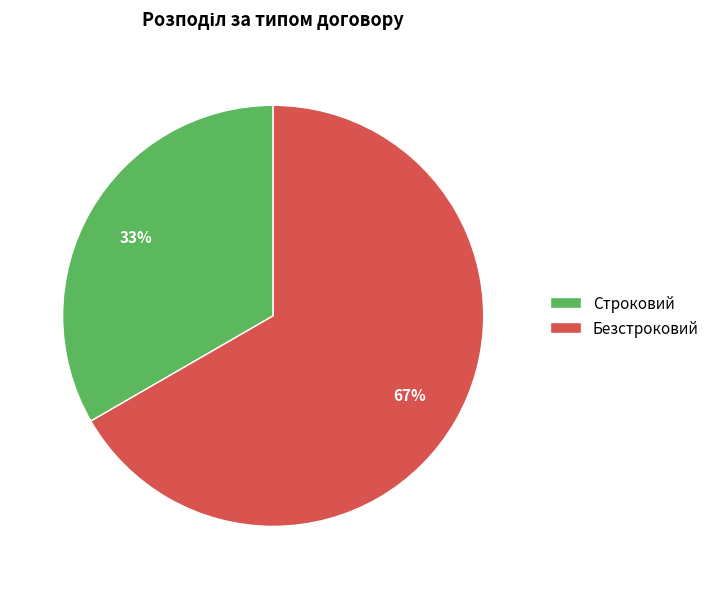

Which has a higher value, Строковий or Безстроковий?

Безстроковий